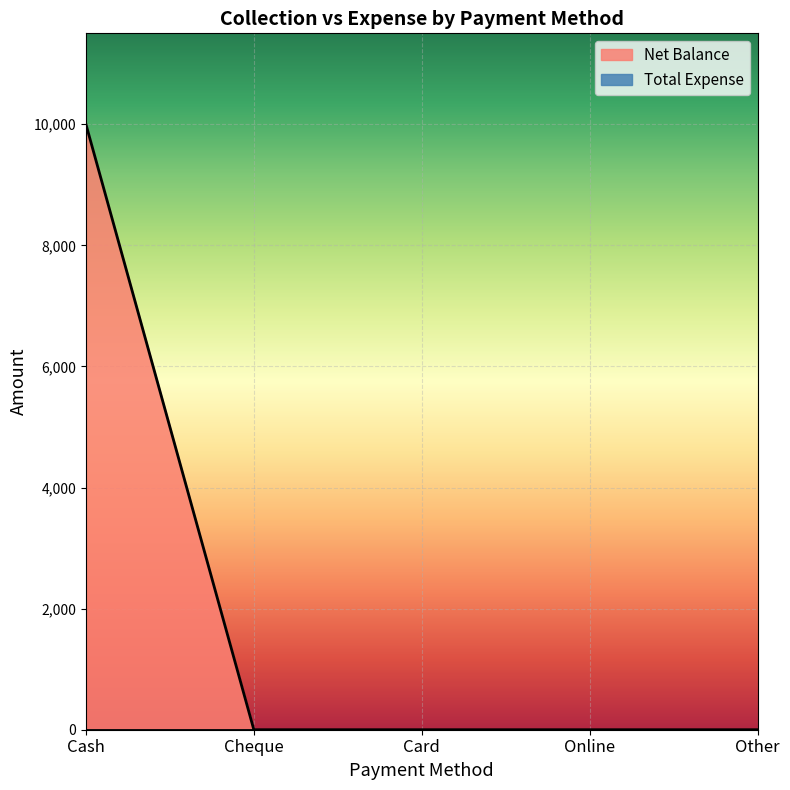

True or false: the data shows 0 at Online.

True